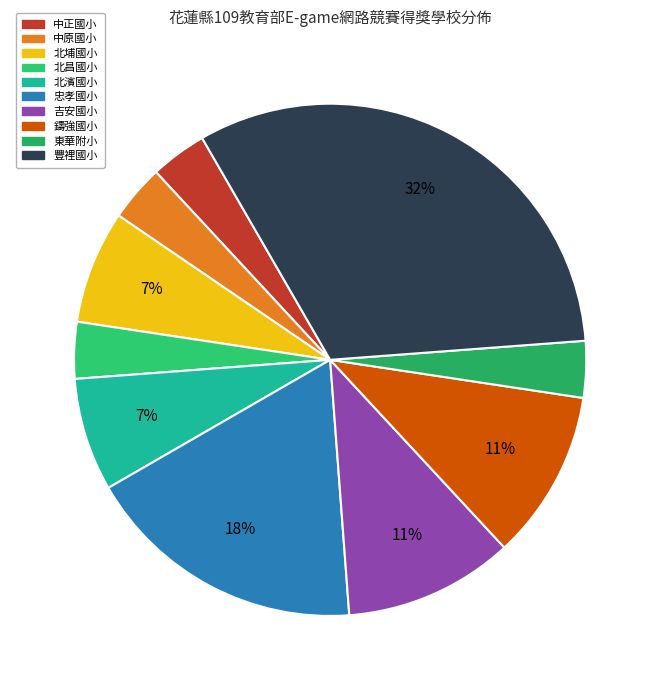

The 吉安國小 slice represents 4% of the pie. True or false?

False